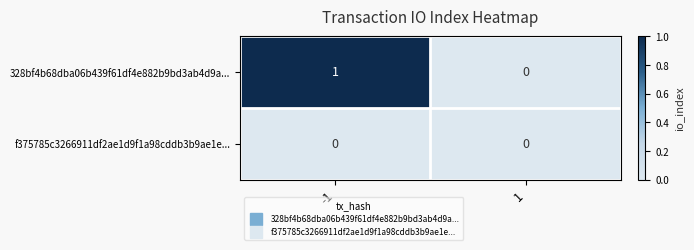

True or false: 328bf4b68dba06b439f61df4e882b9bd3ab4d9a... has a value of 1 at -1.

True